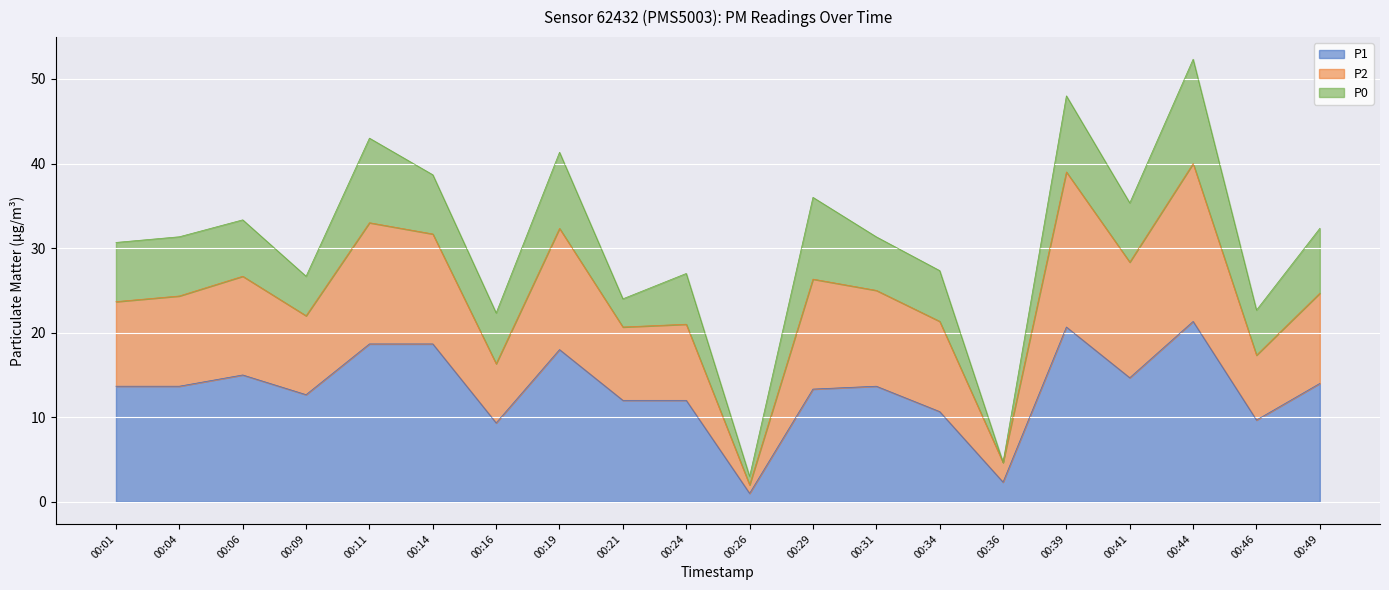

True or false: P1 has a value of 14.0 at 00:49.

True